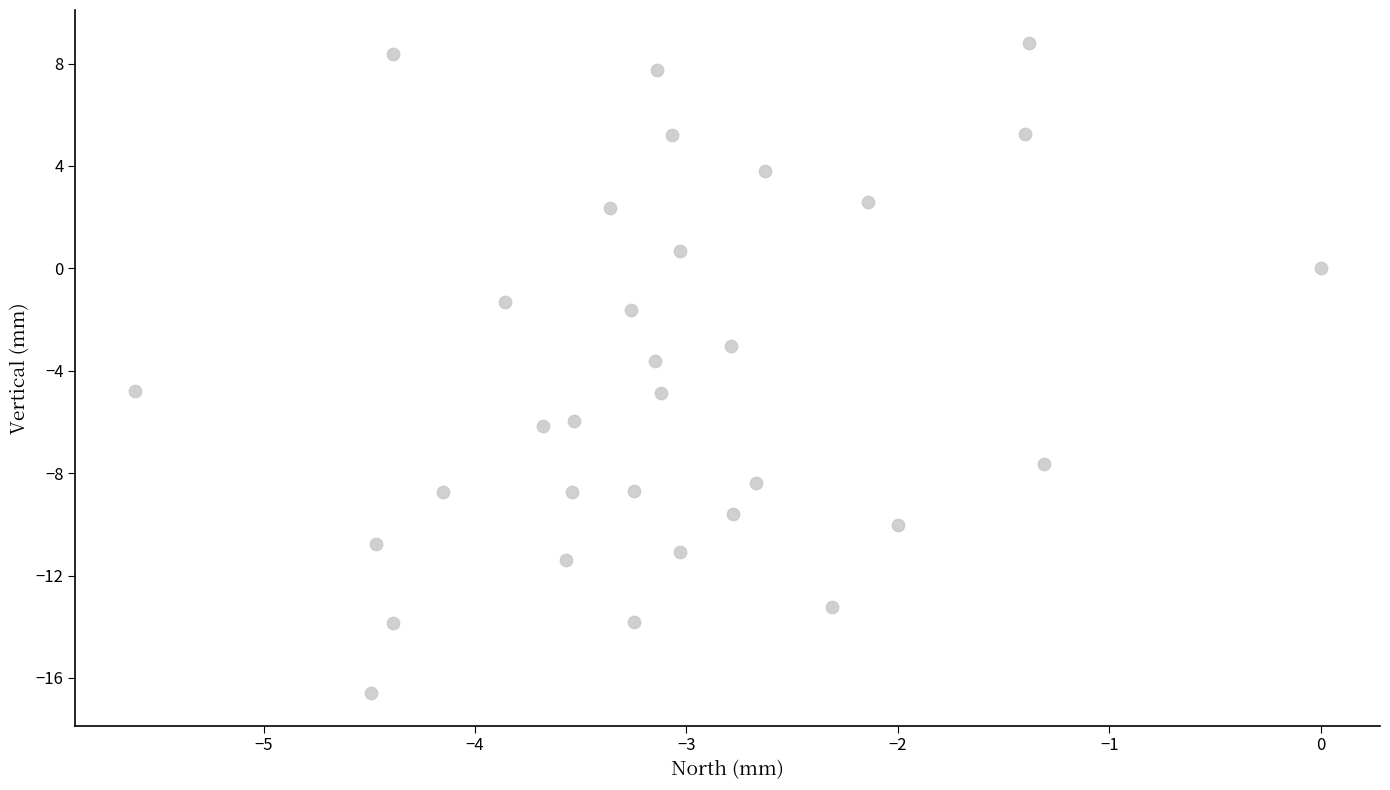

What is the range of X values (max minus min)?

5.6